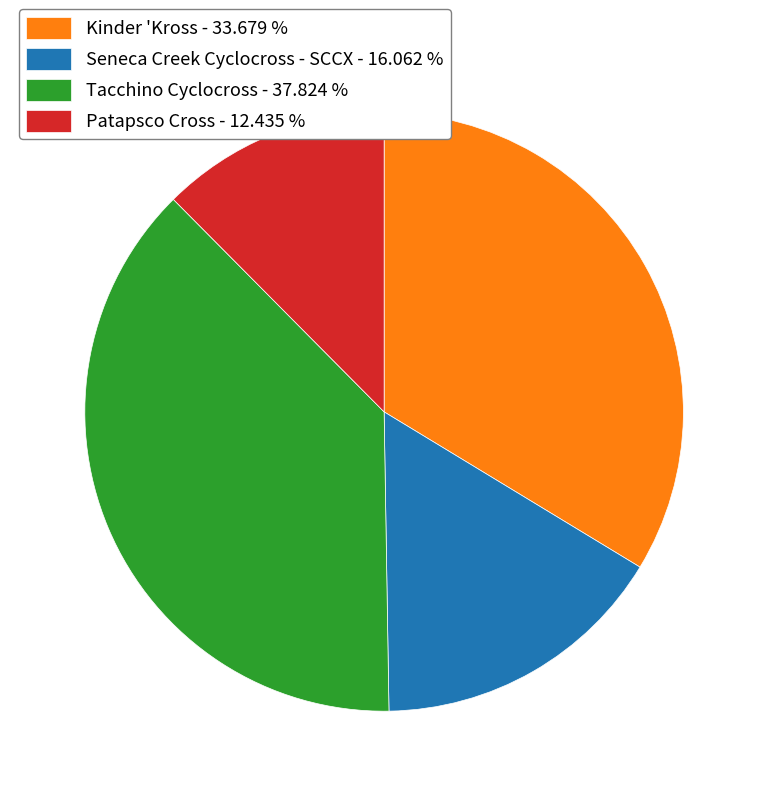

Rank the categories by value from highest to lowest.

Tacchino Cyclocross, Kinder 'Kross, Seneca Creek Cyclocross - SCCX, Patapsco Cross